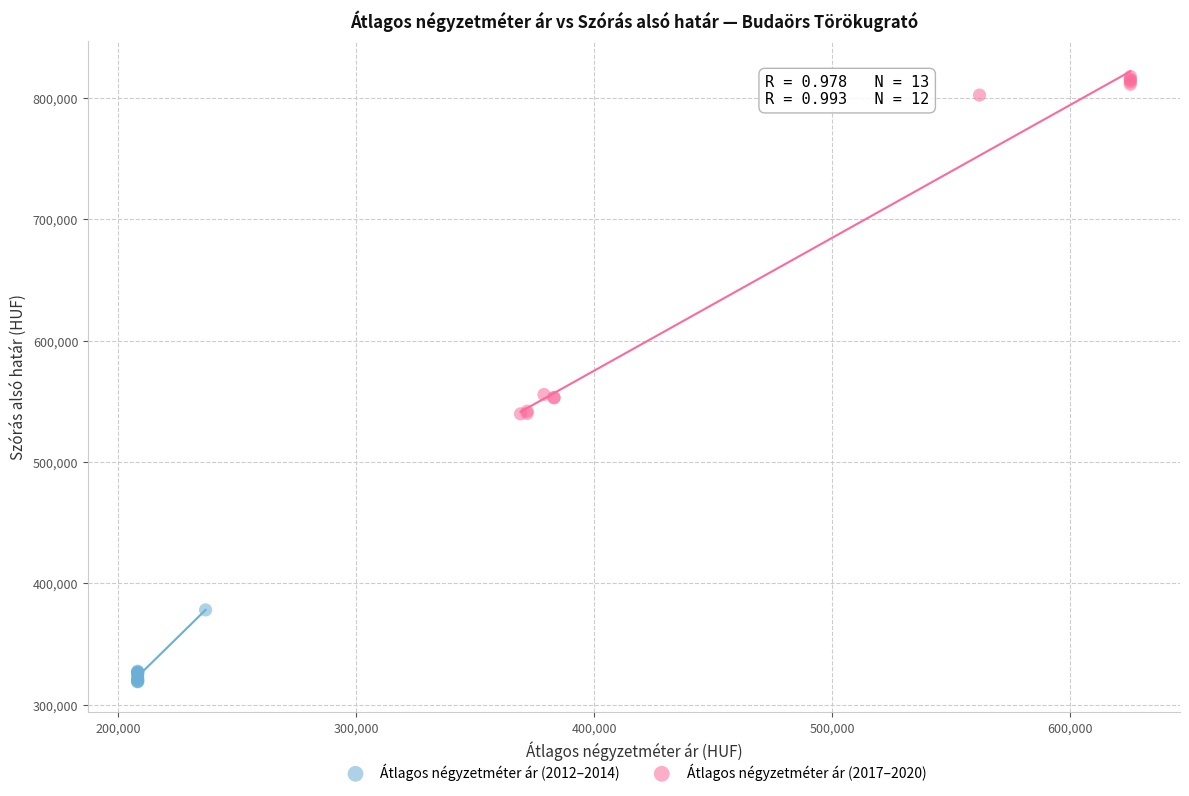

Which series contains the highest Y value?

Átlagos négyzetméter ár (2017–2020)